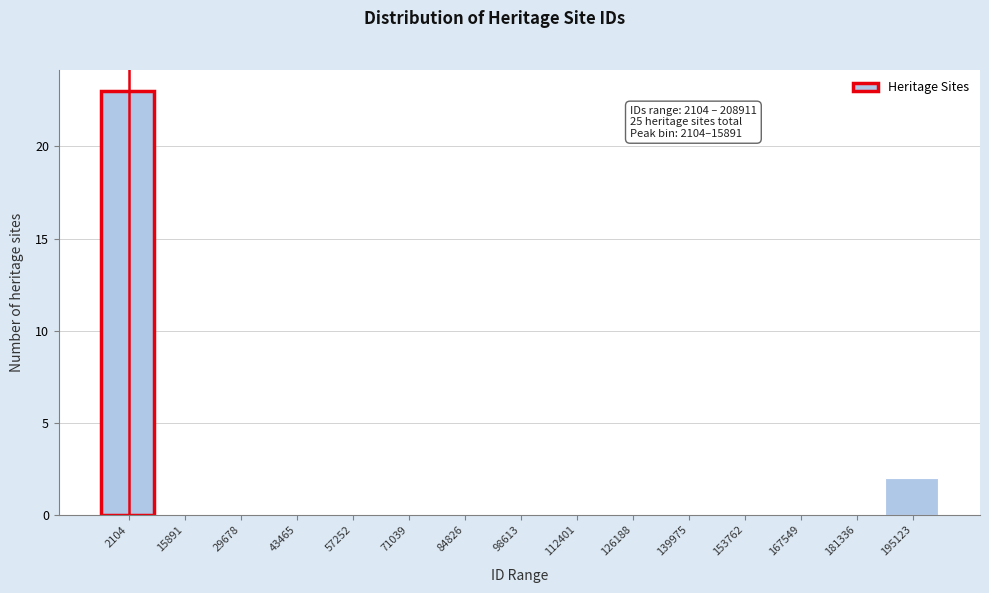

Reading left to right, list all the values displayed in this chart.

2104=23	15891=0	29678=0	43465=0	57252=0	71039=0	84826=0	98613=0	112401=0	126188=0	139975=0	153762=0	167549=0	181336=0	195123=2